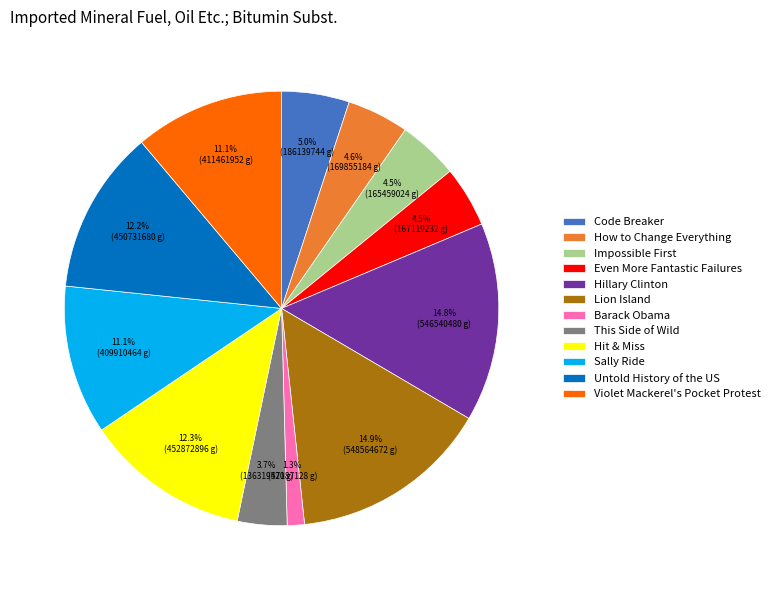

Is Violet Mackerel's Pocket Protest the majority of the pie?

No